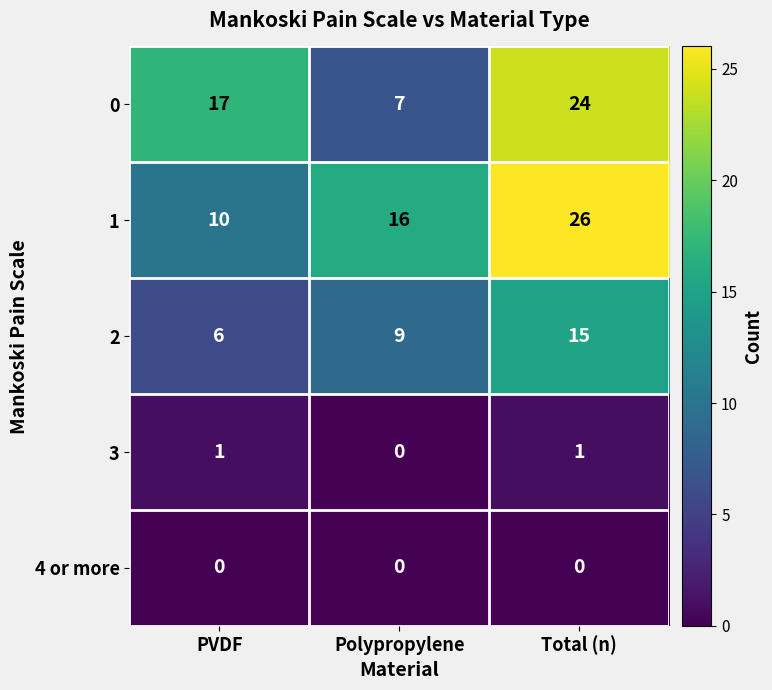

Rank the series at PVDF from lowest to highest value.

4 or more, 3, 2, 1, 0